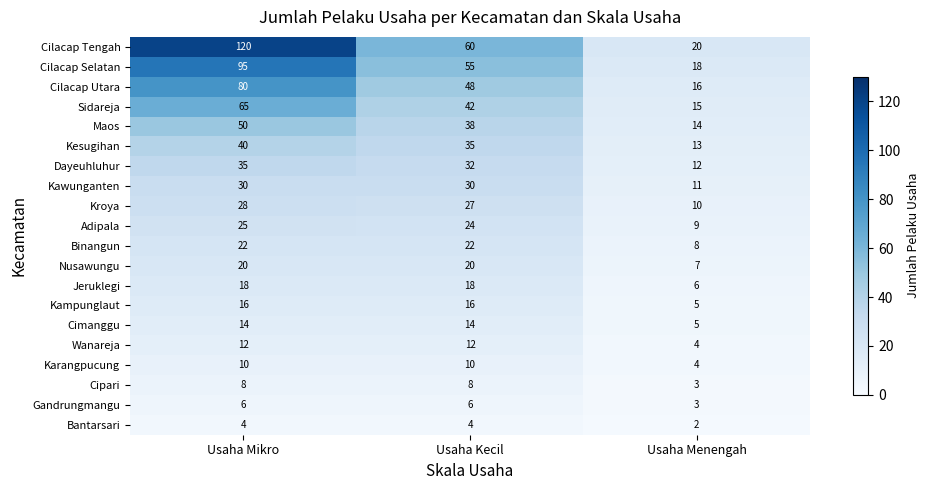

At Usaha Mikro, list the series in order from largest to smallest.

Cilacap Tengah, Cilacap Selatan, Cilacap Utara, Sidareja, Maos, Kesugihan, Dayeuhluhur, Kawunganten, Kroya, Adipala, Binangun, Nusawungu, Jeruklegi, Kampunglaut, Cimanggu, Wanareja, Karangpucung, Cipari, Gandrungmangu, Bantarsari